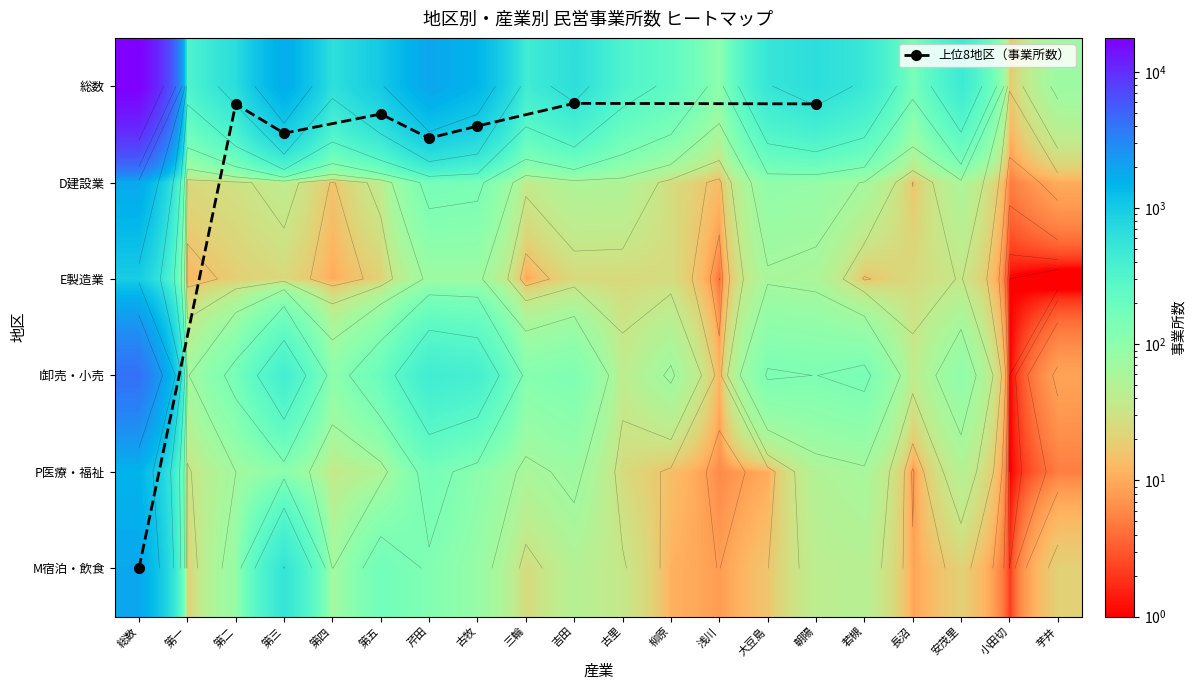

True or false: E製造業 has a value of 32 at 第五.

False